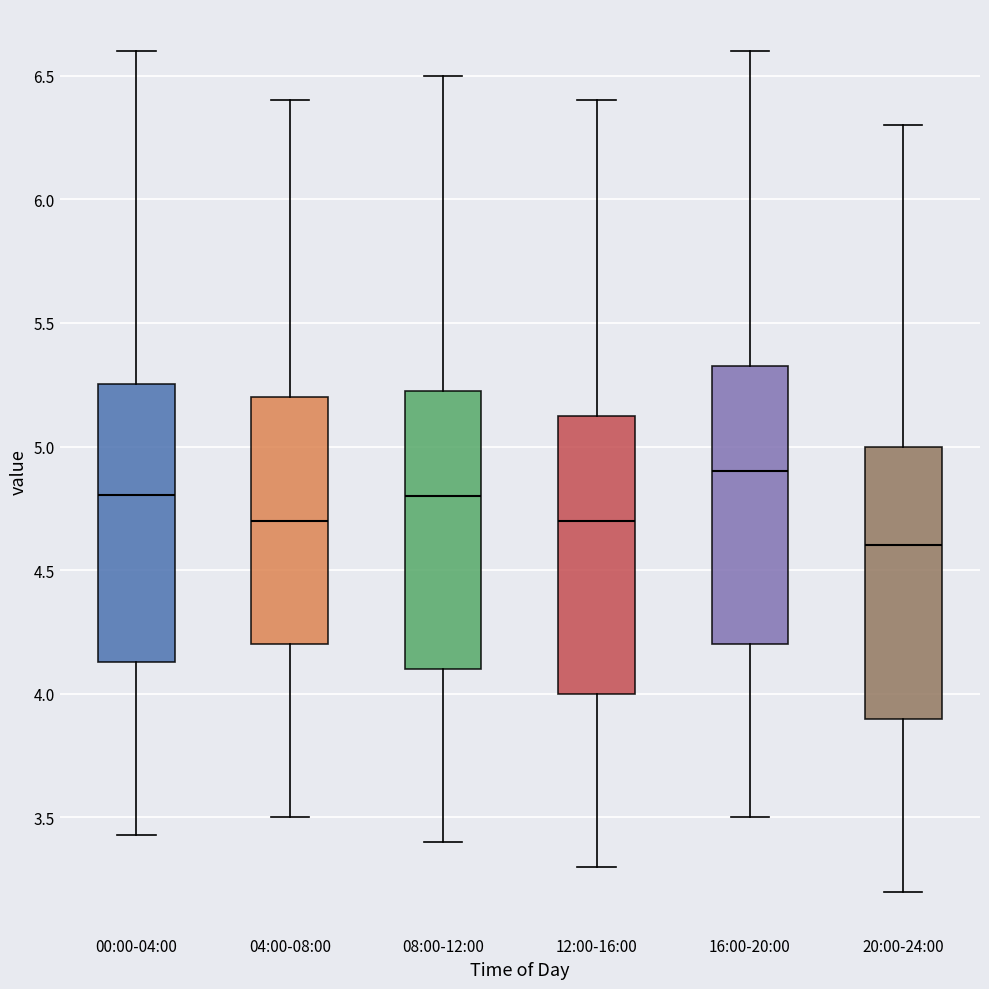

Reading left to right, read every box against the y-axis: the position of its median line, the range the box covers, and the ends of its whiskers. The values are not printed on the chart, so give them approximately, as read against the axis.

00:00-04:00: median 4.80, box 4.15 to 5.25, whiskers 3.45 to 6.60
04:00-08:00: median 4.70, box 4.20 to 5.20, whiskers 3.50 to 6.40
08:00-12:00: median 4.80, box 4.10 to 5.25, whiskers 3.40 to 6.50
12:00-16:00: median 4.70, box 4.00 to 5.15, whiskers 3.30 to 6.40
16:00-20:00: median 4.90, box 4.20 to 5.35, whiskers 3.50 to 6.60
20:00-24:00: median 4.60, box 3.90 to 5.00, whiskers 3.20 to 6.30